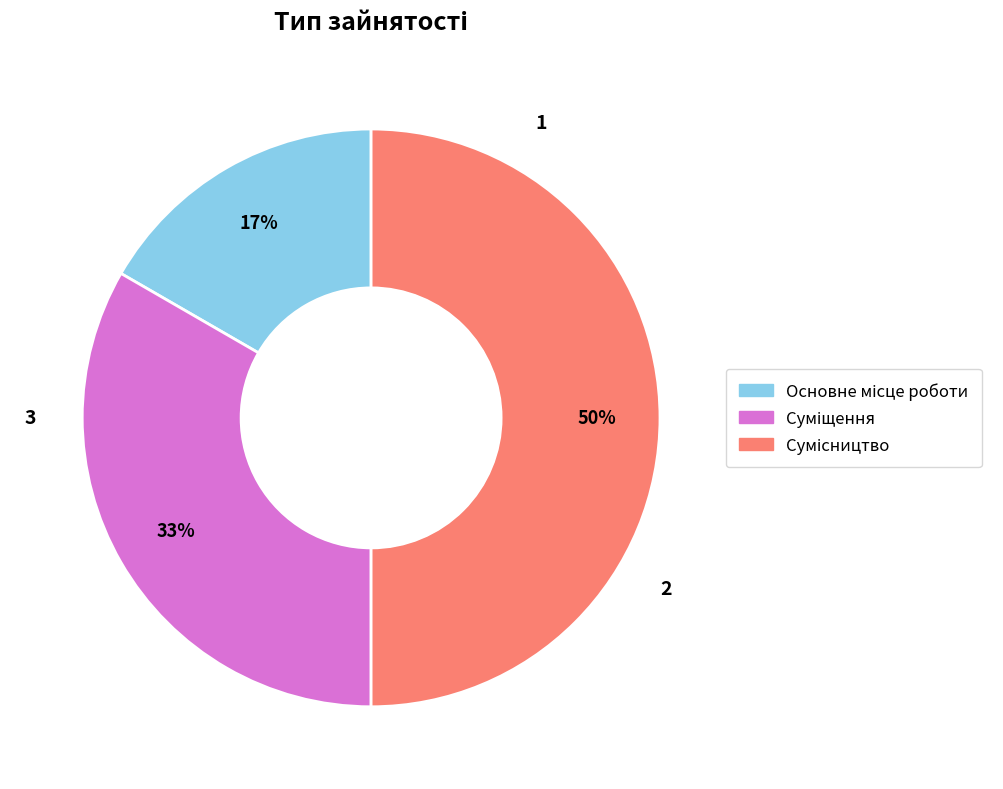

To the nearest percent, what is the difference between the largest and smallest slice percentages?

33%